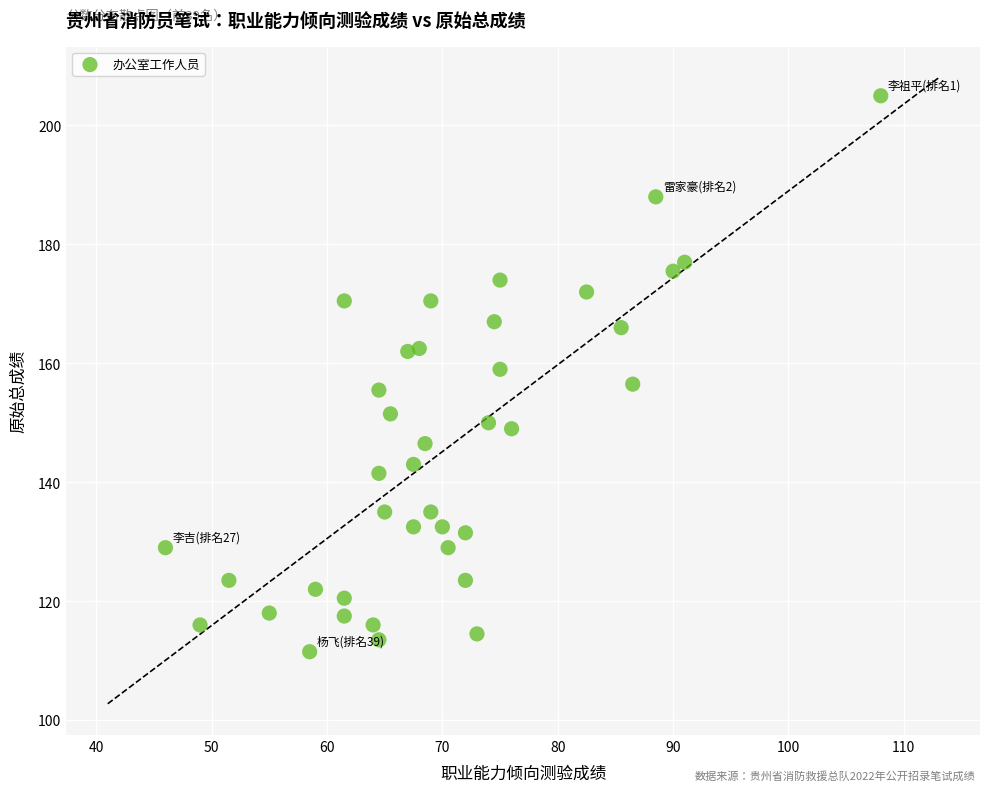

What is the range of Y values (max minus min)?

93.5